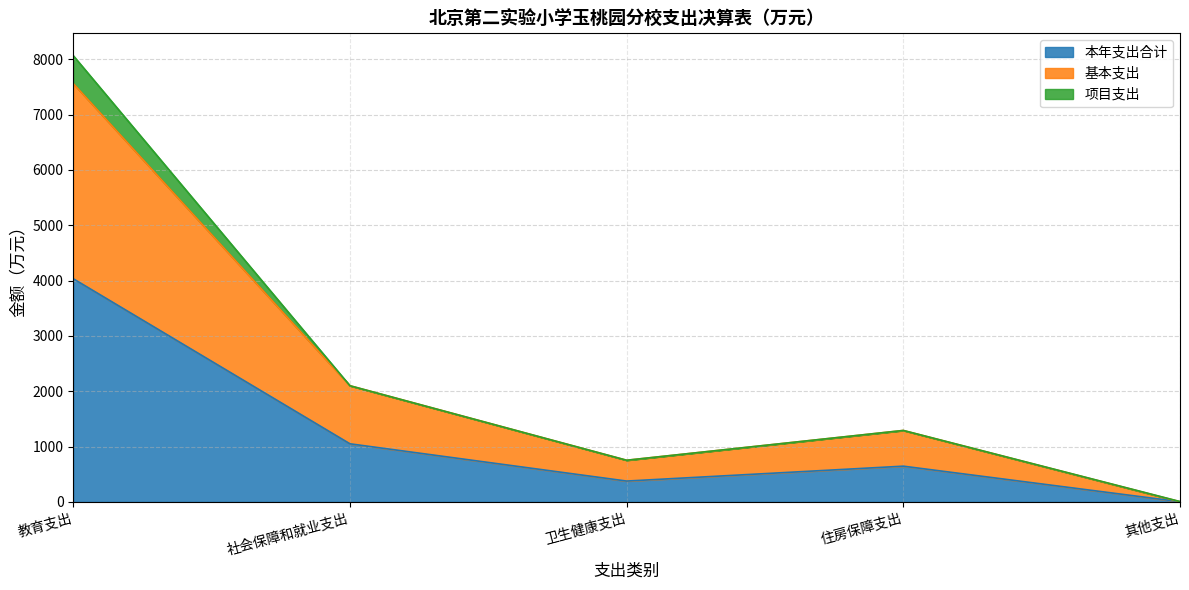

Is it true that 本年支出合计 equals 1035.6 at 住房保障支出?

False